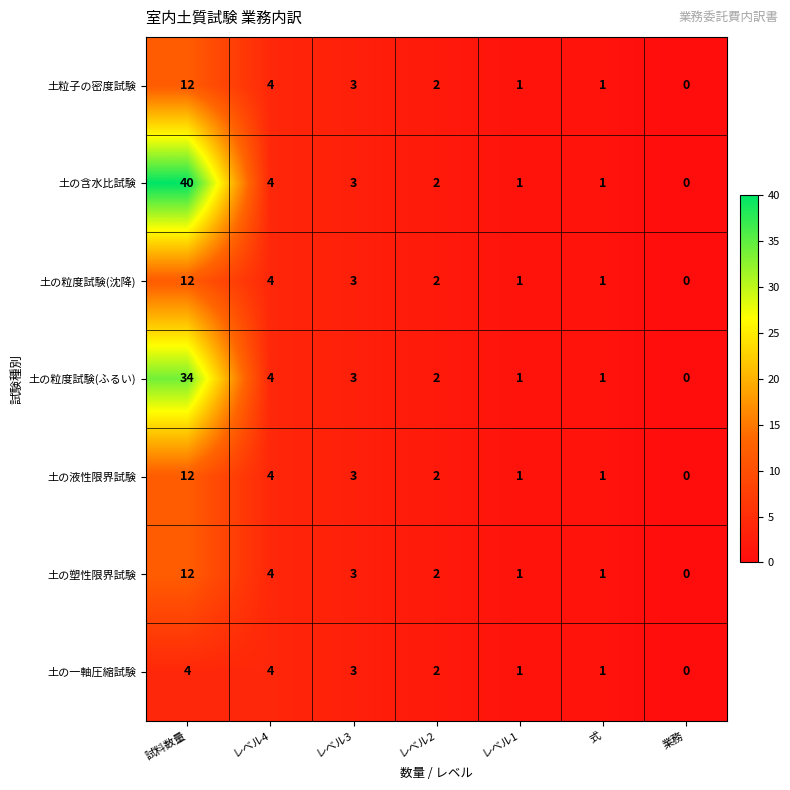

True or false: 土の粒度試験(ふるい) has a value of 7 at レベル4.

False